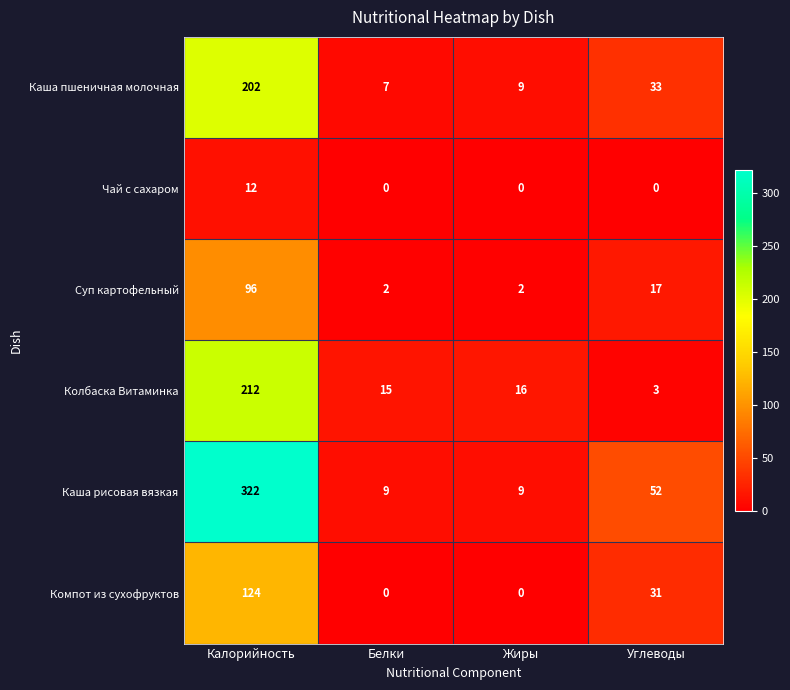

How many data points does each series have?

4